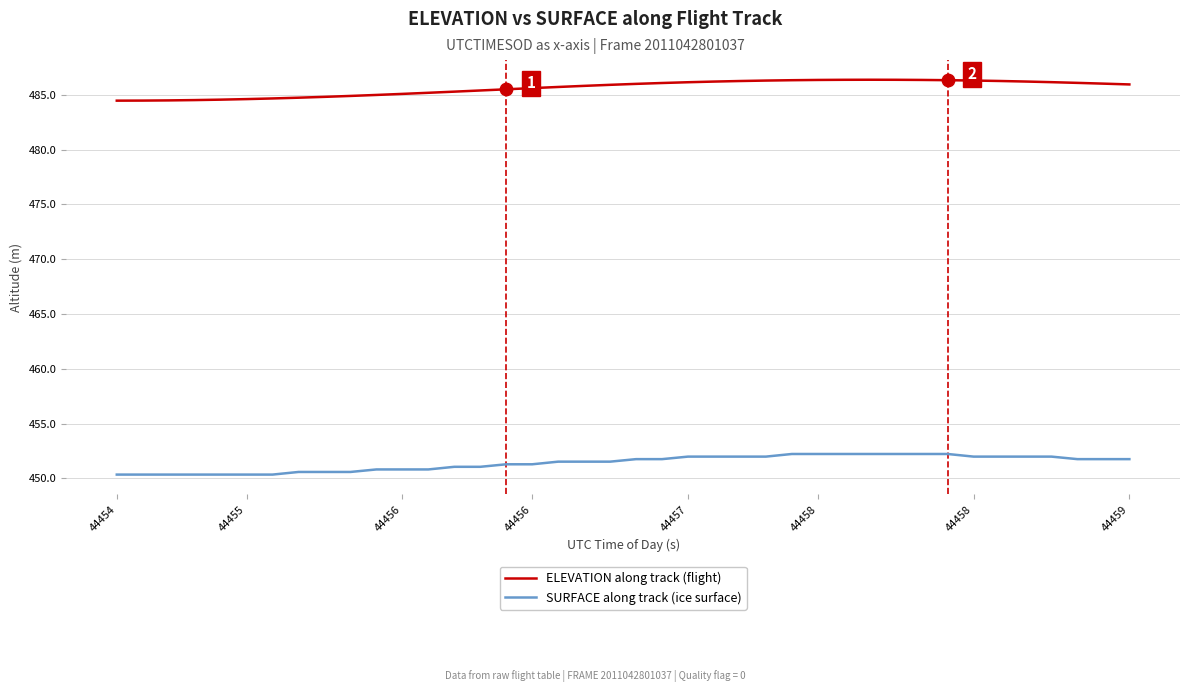

At how many categories does at least one series exceed 475?

40